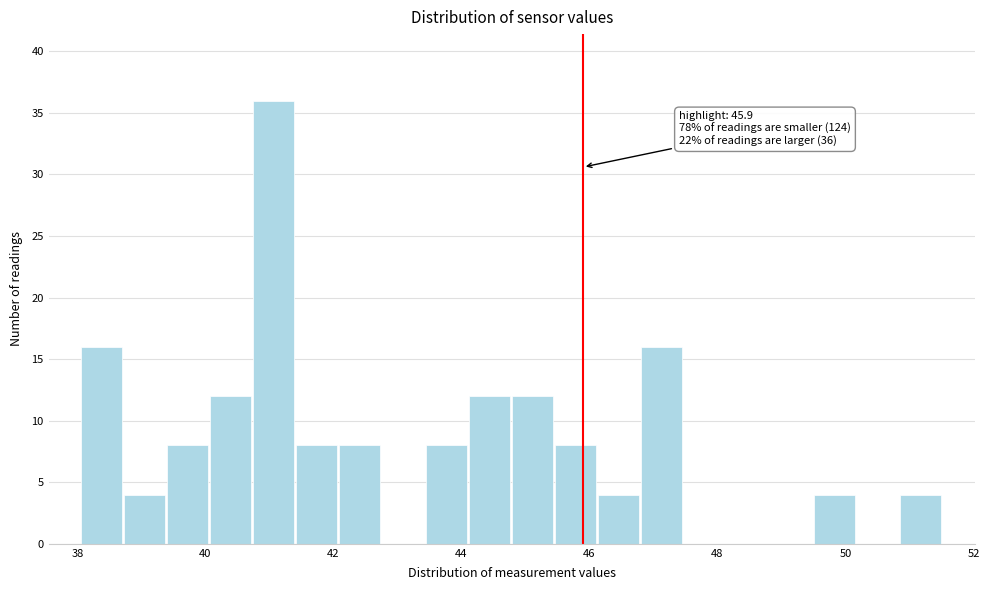

Around what value on the x-axis is the tallest bar? Give the approximate position of its centre, as read against the axis.

41.0